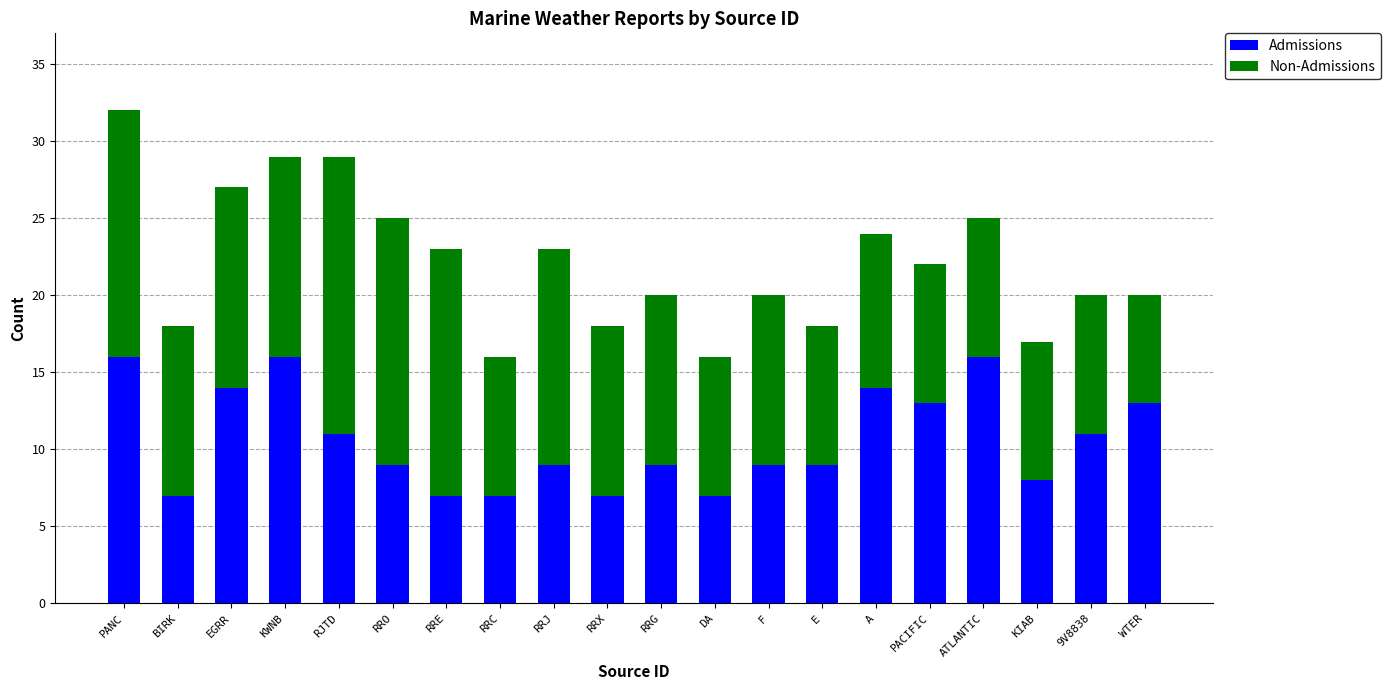

What is the total value across all series at PANC?

32